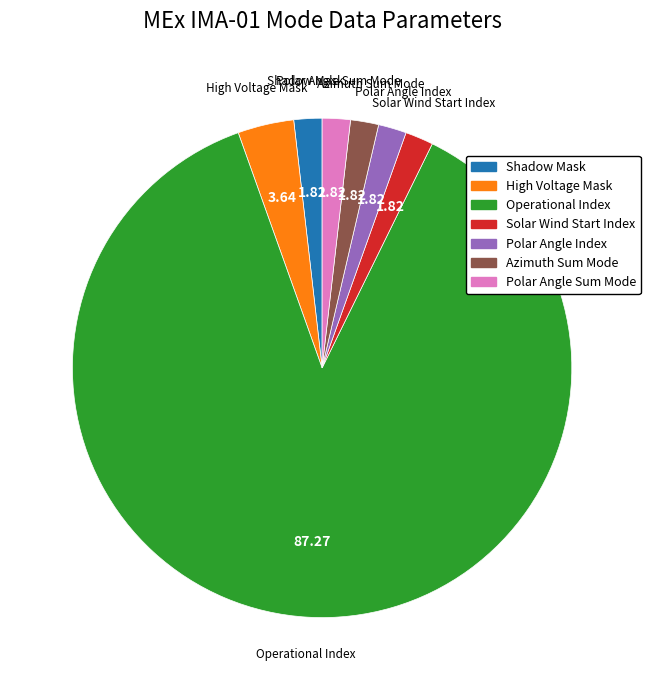

Is there a majority slice in this chart?

Yes